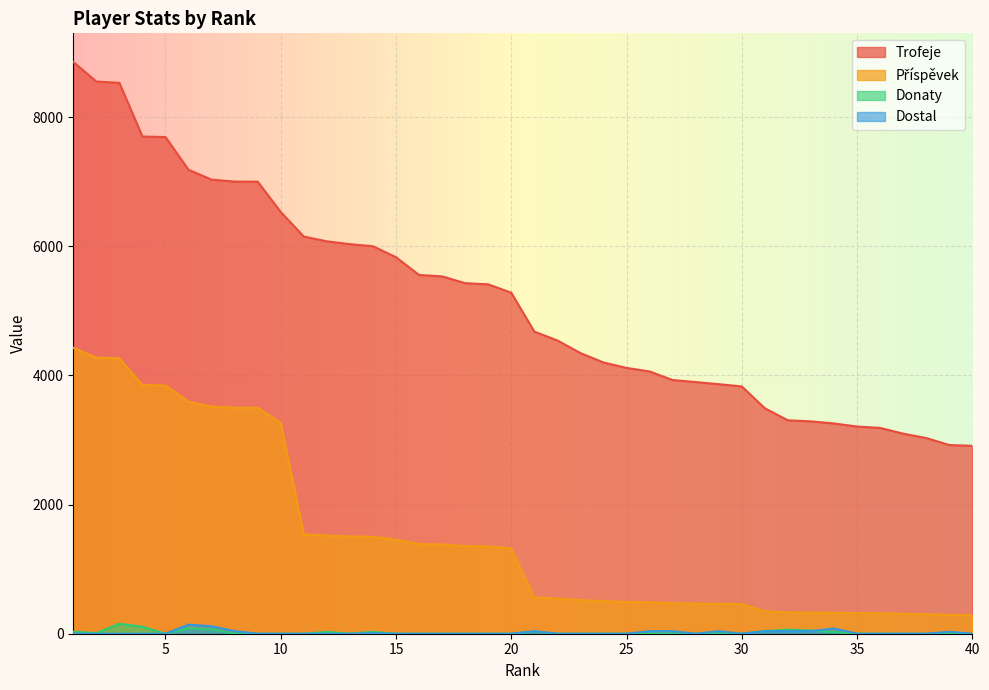

What is the difference between the second highest and minimum values in the Příspěvek series?

3984